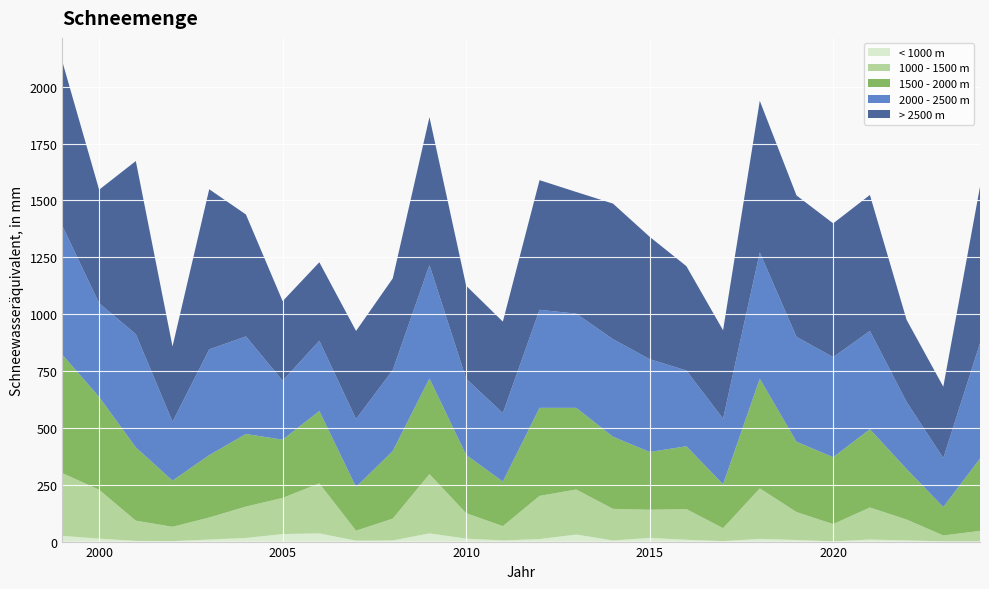

Reading left to right, transcribe all the data shown in this chart.

< 1000 m: 25	13	3	2	9	16	33	36	4	5	36	13	5	11	31	5	16	8	2	12	7	1	9	5	1	1
1000 - 1500 m: 276	215	89	63	97	138	159	220	44	96	261	112	63	190	198	139	124	135	57	222	123	76	141	92	26	46
1500 - 2000 m: 520	408	322	203	274	319	256	318	192	297	420	256	196	387	359	317	254	276	193	482	309	294	344	222	125	318
2000 - 2500 m: 566	412	498	259	465	429	259	309	299	356	499	335	301	431	414	429	408	333	288	555	461	440	432	295	215	507
> 2500 m: 722	499	761	331	704	536	350	345	387	403	650	409	402	570	535	596	538	459	389	667	622	588	598	361	314	688